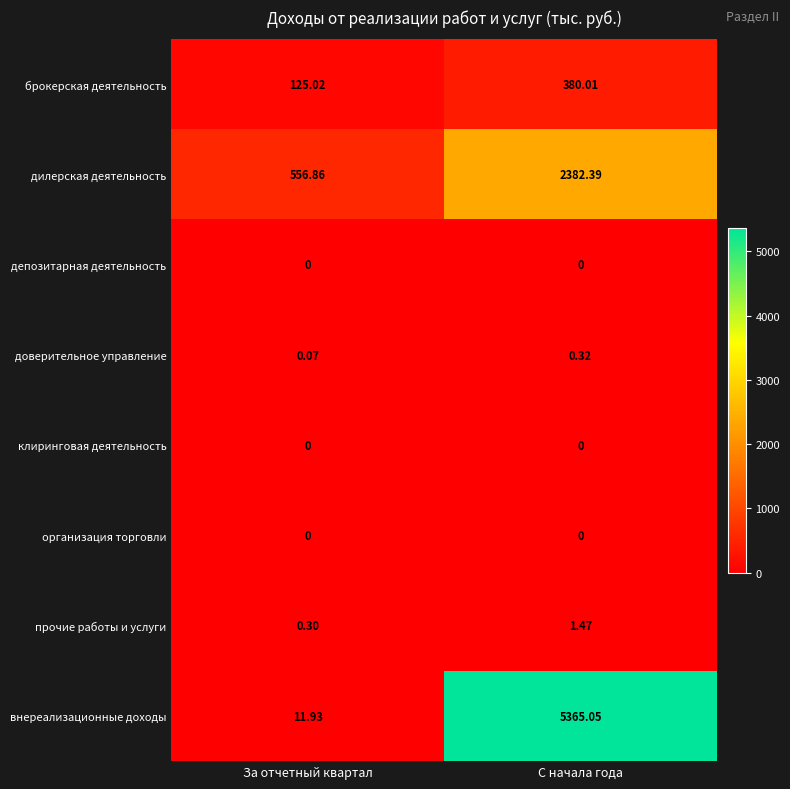

At which label is внереализационные доходы closest to 2688?

За отчетный квартал